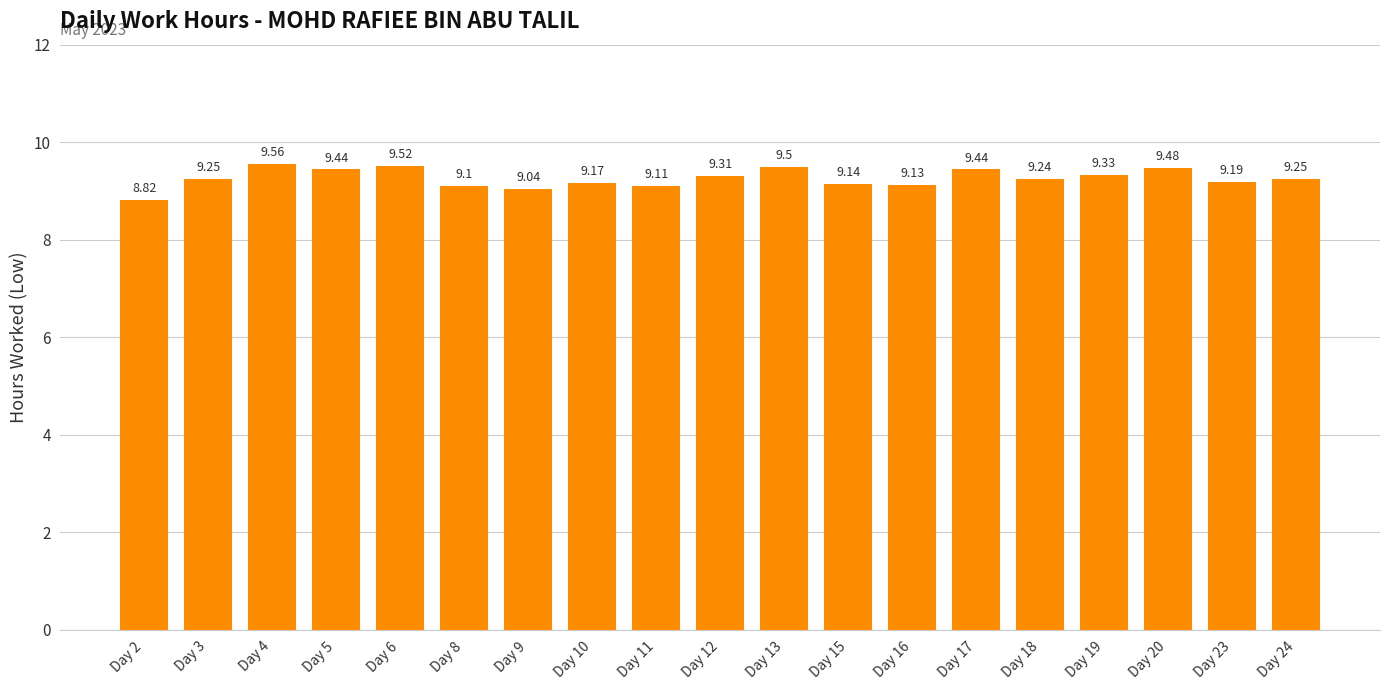

What is the difference between the second highest and minimum values?

0.7